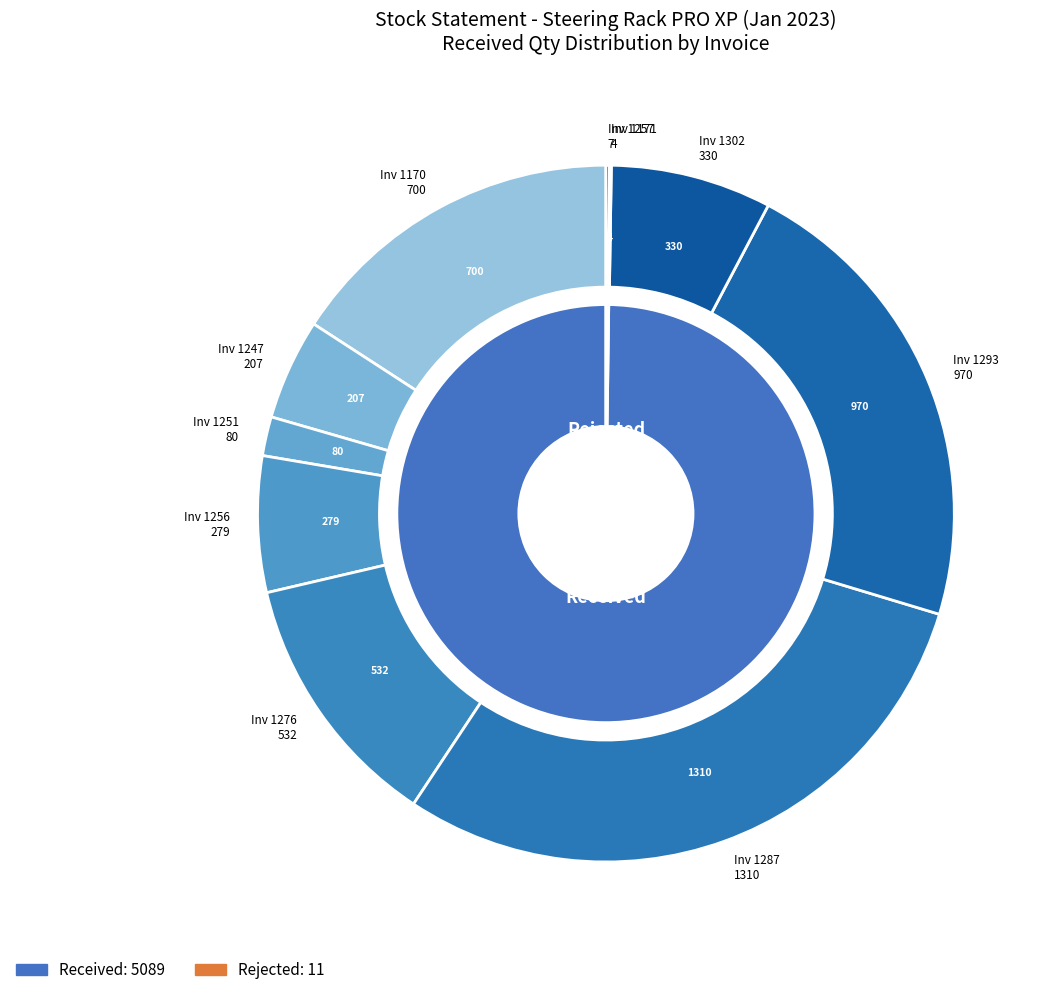

What percentage is NOT represented by Invoice 1293 (04/01)?

78.0%